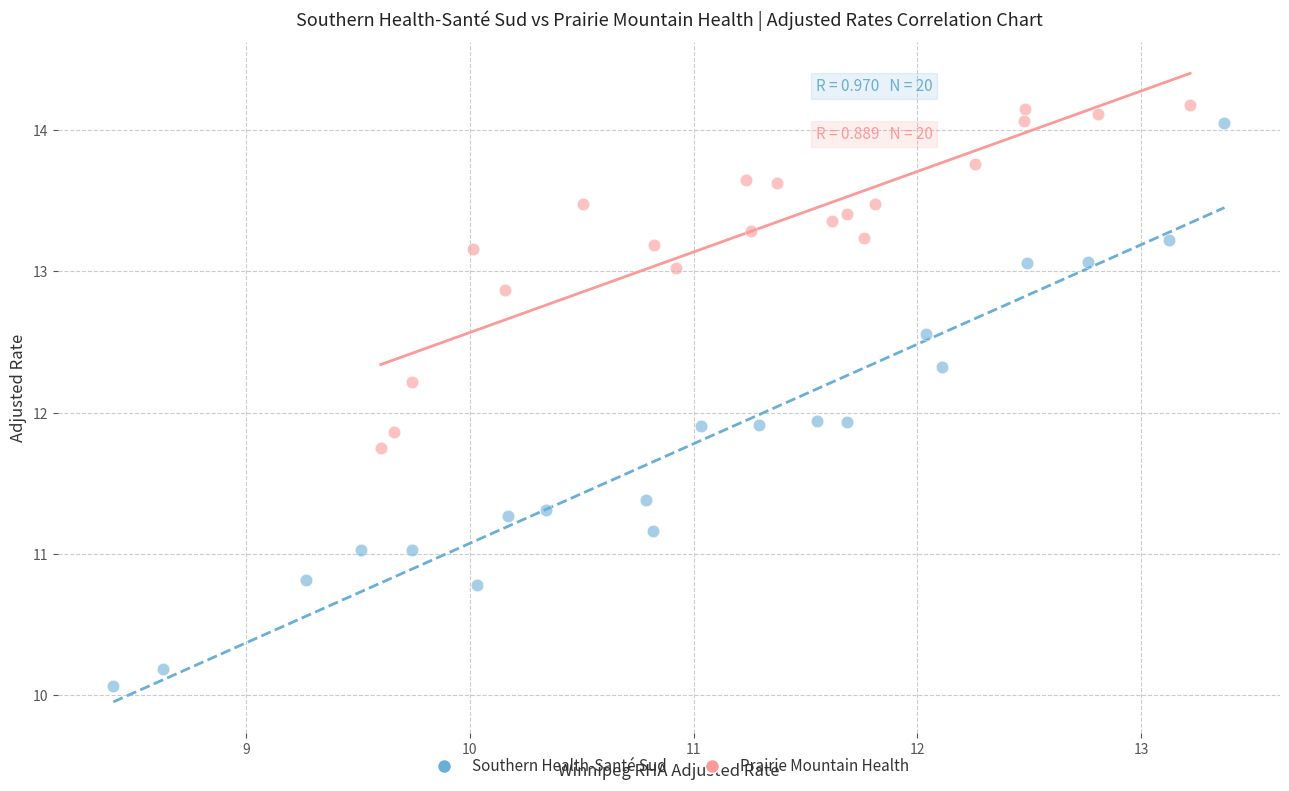

Which series contains the lowest Y value?

Southern Health-Santé Sud